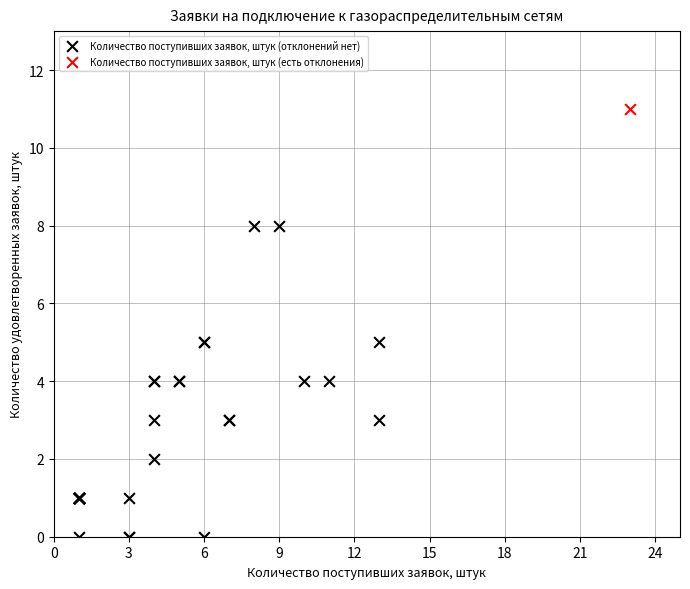

What are all the series names shown in the legend?

Количество поступивших заявок, штук (отклонений нет), Количество поступивших заявок, штук (есть отклонения)